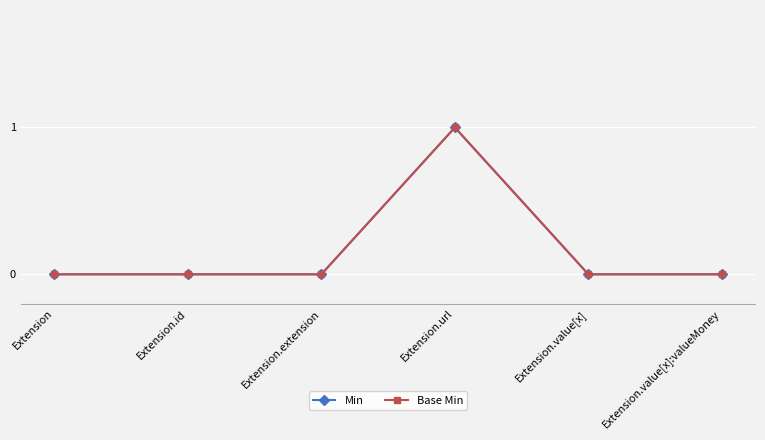

Reading left to right, extract all data points from this chart.

Min: 0	0	0	1	0	0
Base Min: 0	0	0	1	0	0